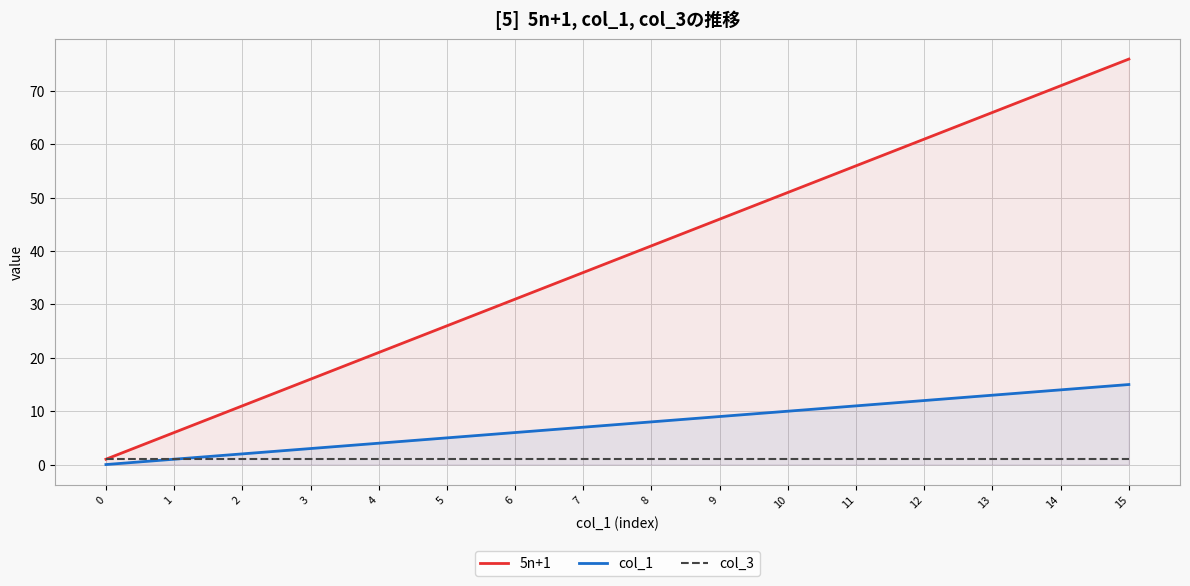

The col_1 series shows 0 at 0. True or false?

True